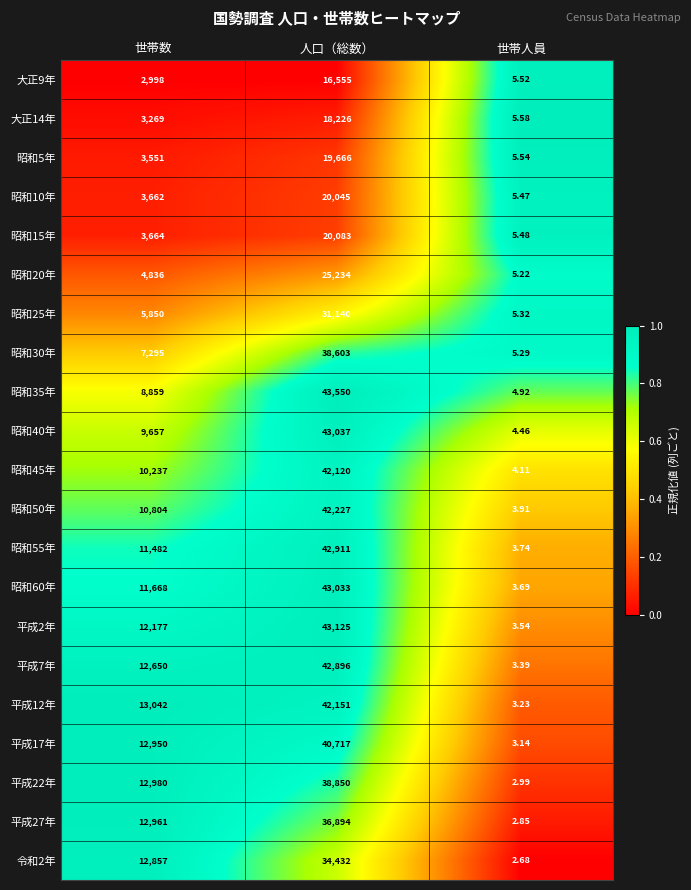

Which label corresponds to the smallest value in the chart?

世帯人員